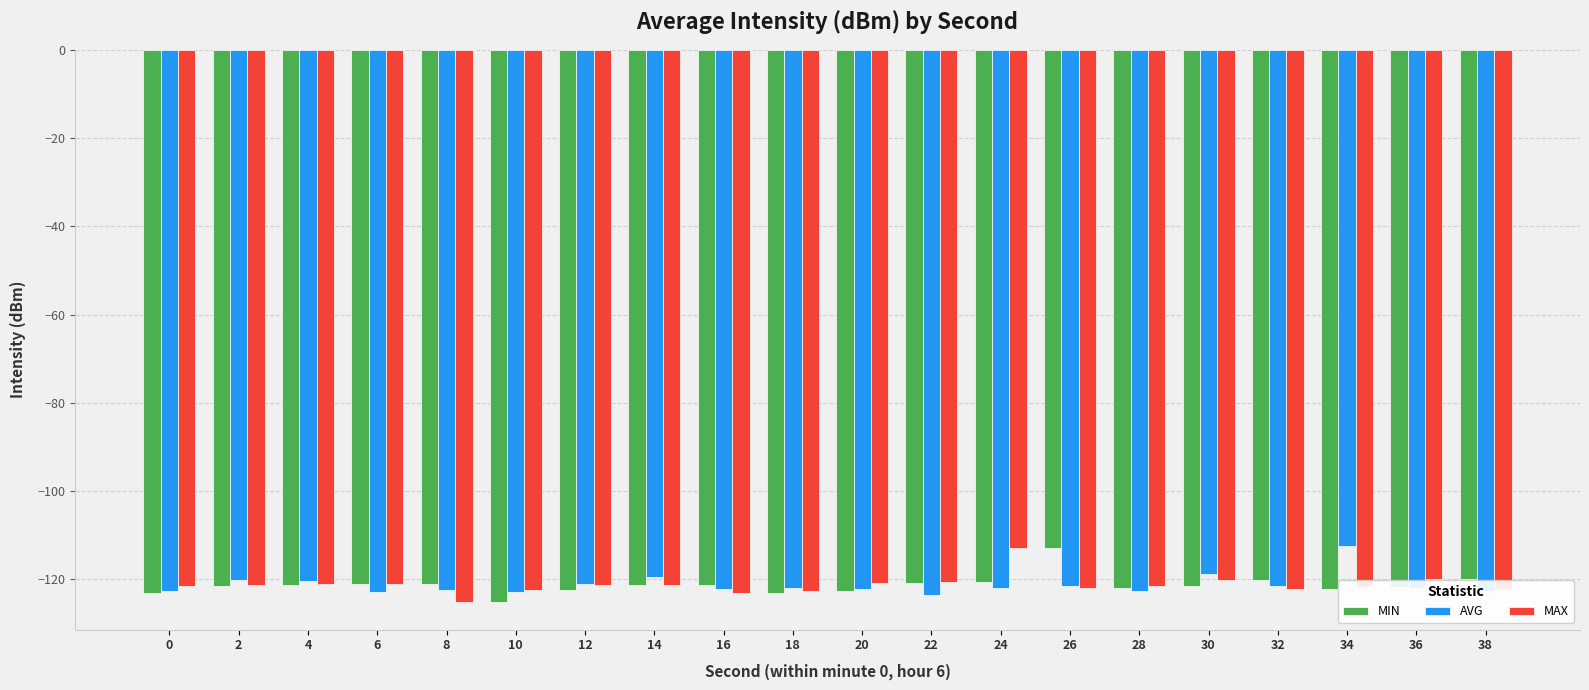

The value of MIN at 2 is -121.6. True or false?

True